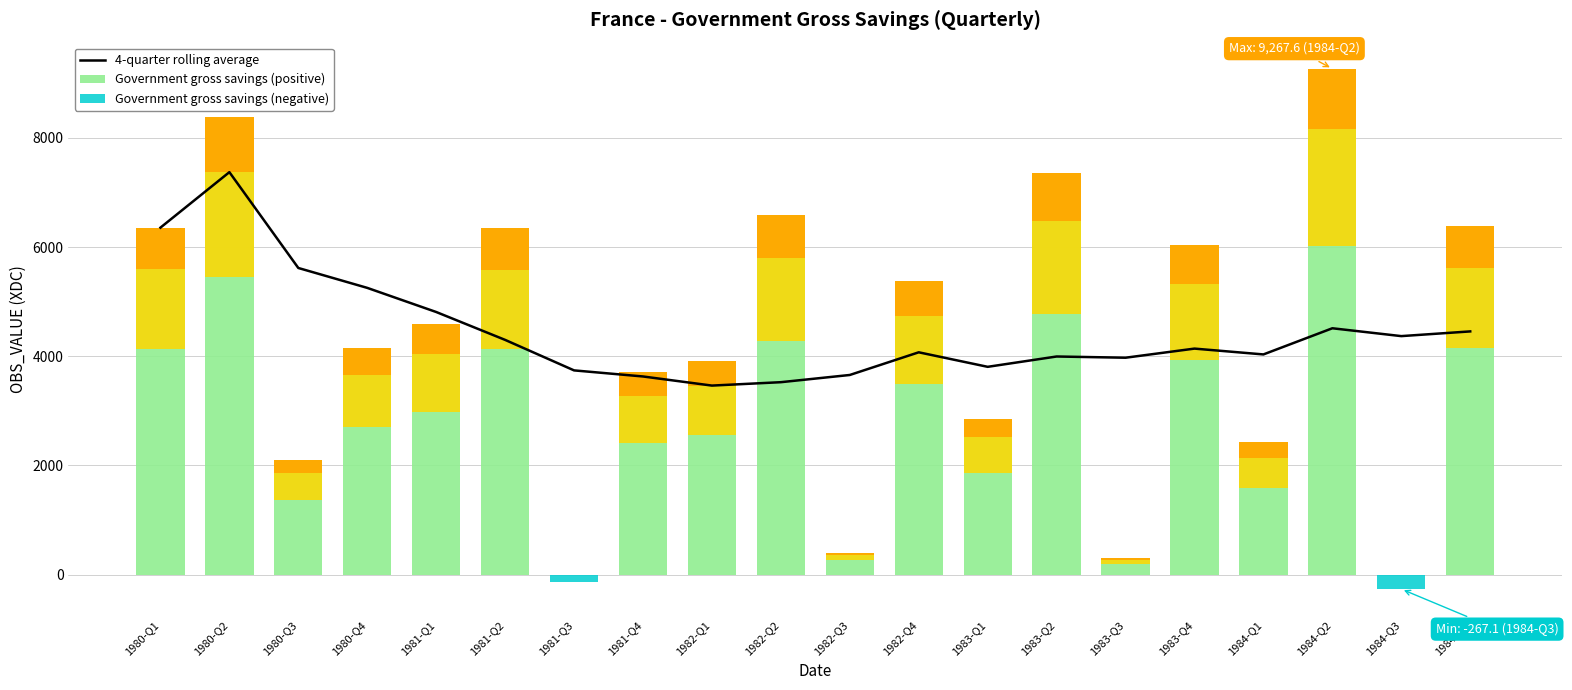

How many distinct data groups are displayed?

3